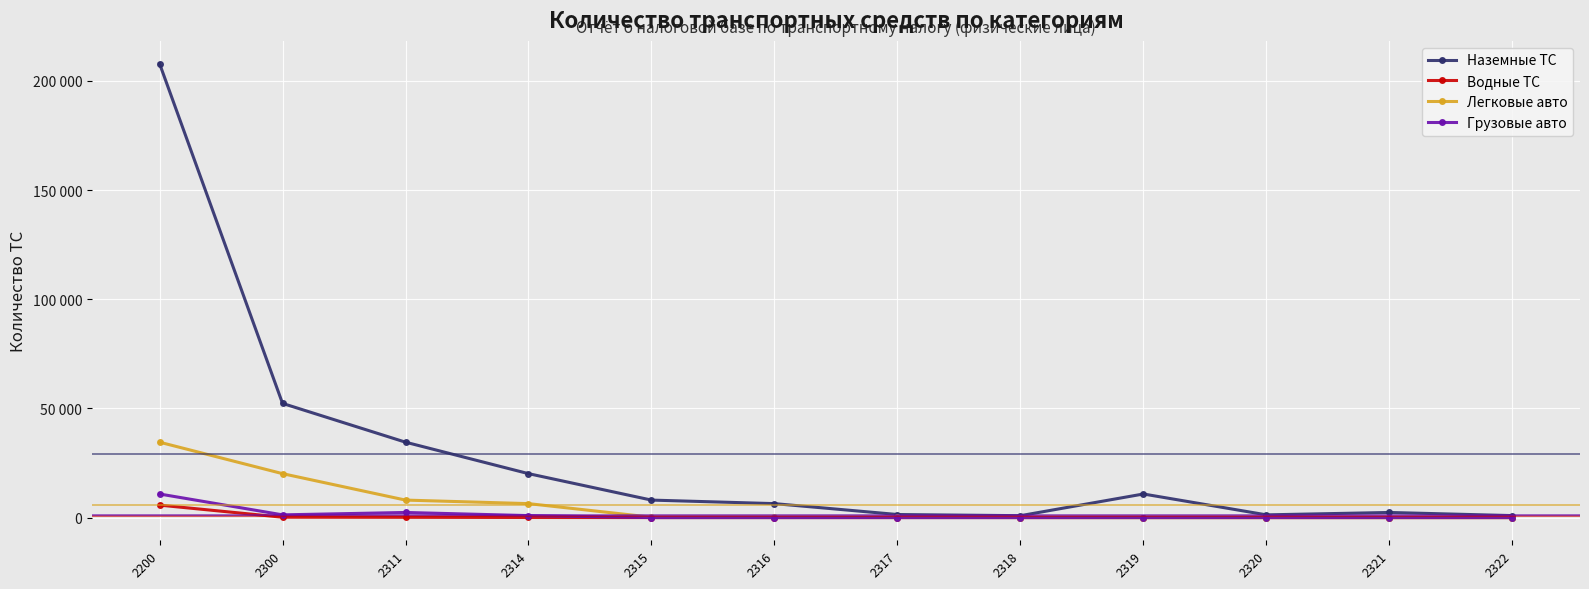

Does the chart have visible grid lines?

Yes